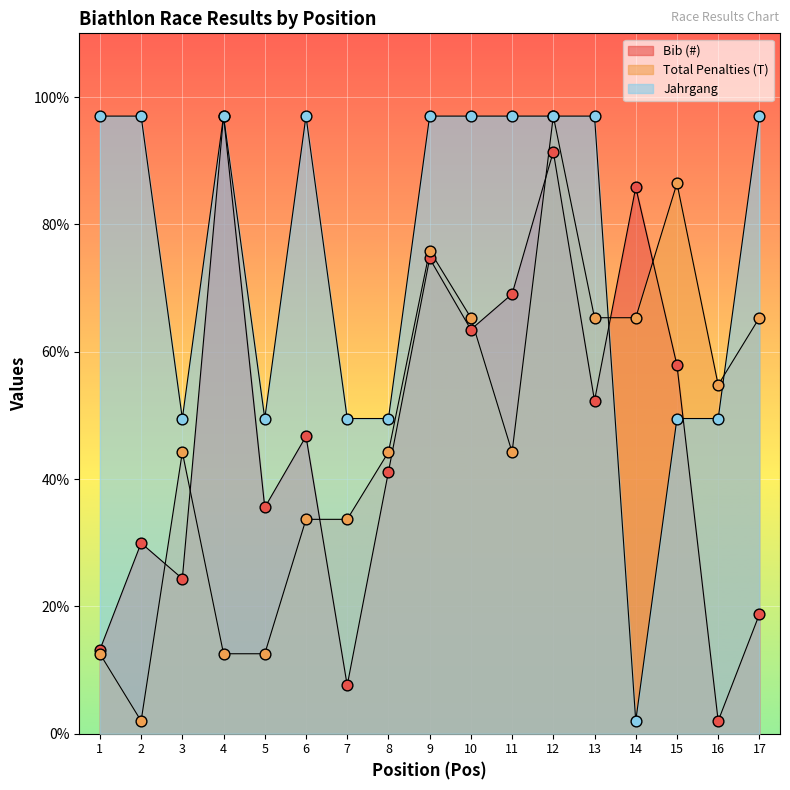

What are all the series names shown in the legend?

Bib (#), Total Penalties (T), Jahrgang